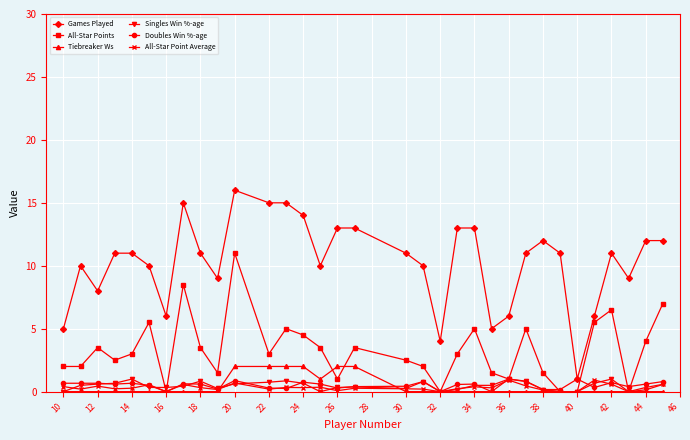

Which series has the largest range (max minus min)?

Games Played